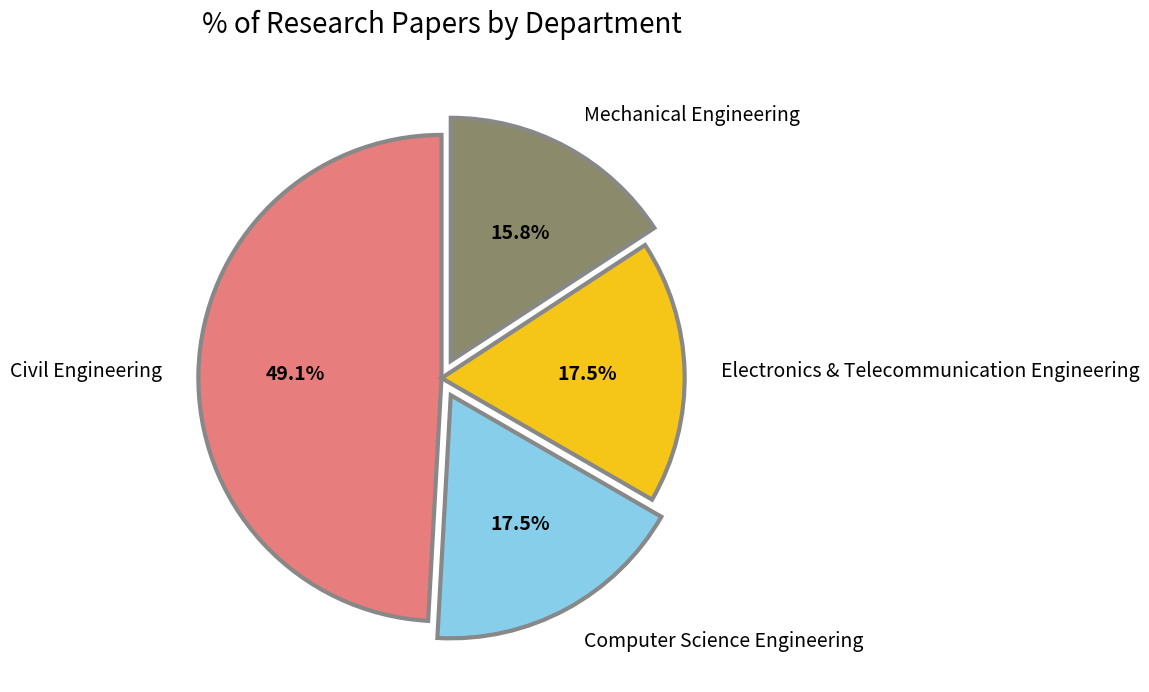

How many segments does this pie chart have?

4